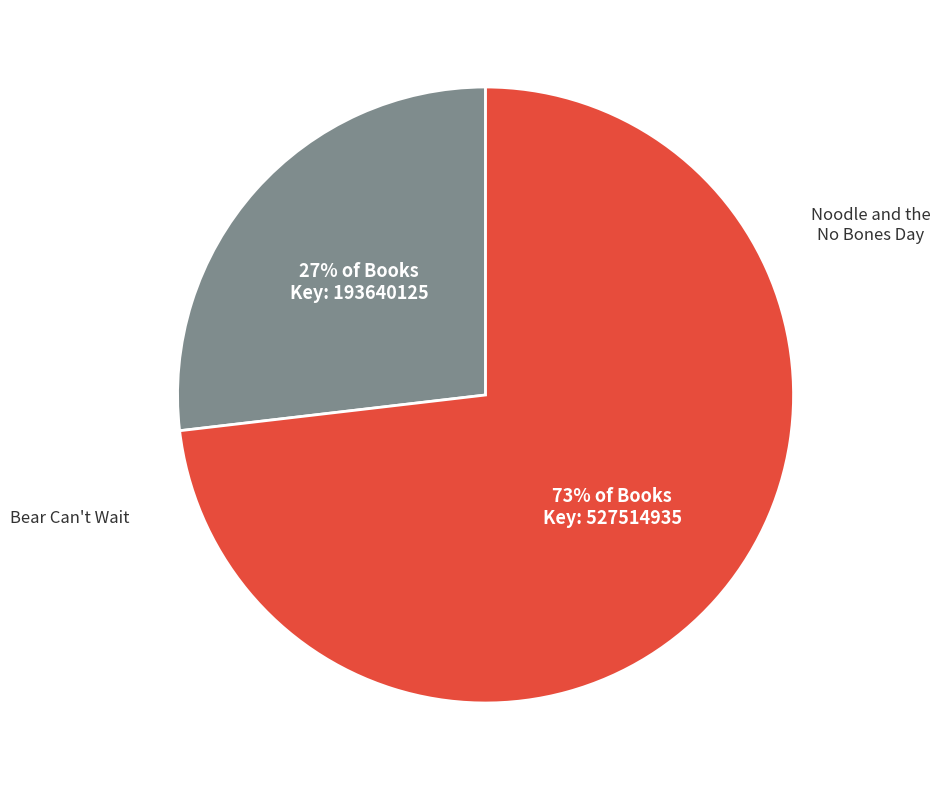

Is there any slice that represents more than half of the pie?

Yes